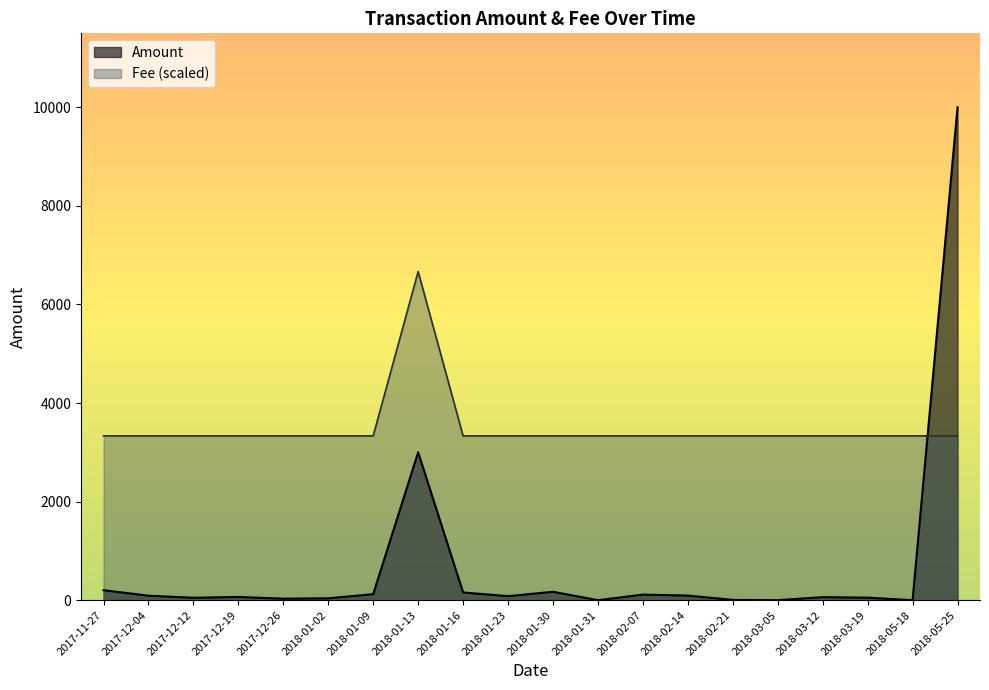

Is the value of Amount at 2018-03-05 greater than the value of Fee at 2018-01-30?

No